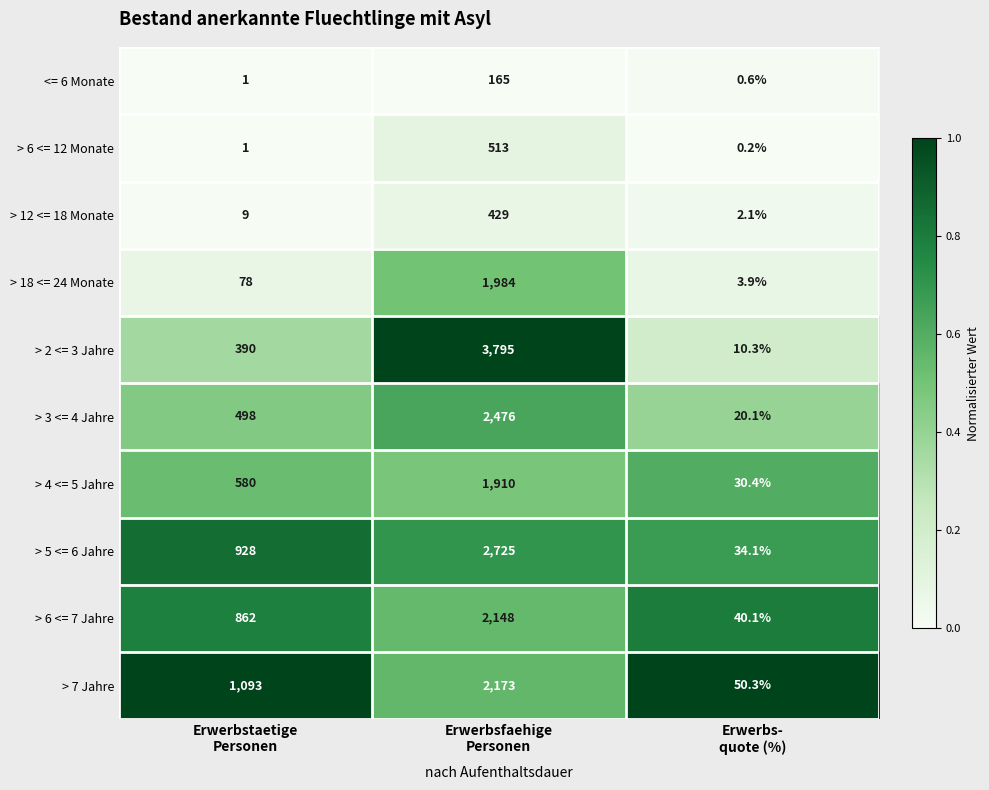

What is the maximum value shown in the chart?

3795.0